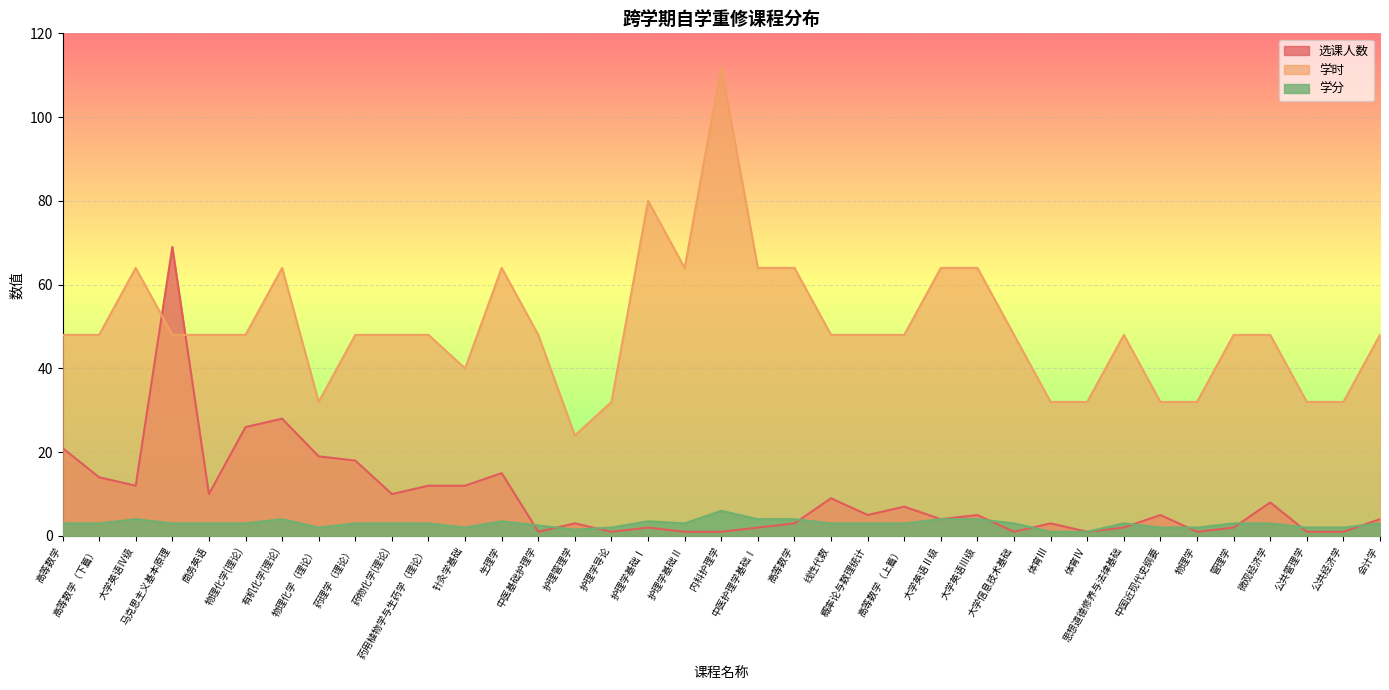

Is the value of 学分 at 高等数学 greater than the value of 选课人数 at 高等数学（下篇）?

No